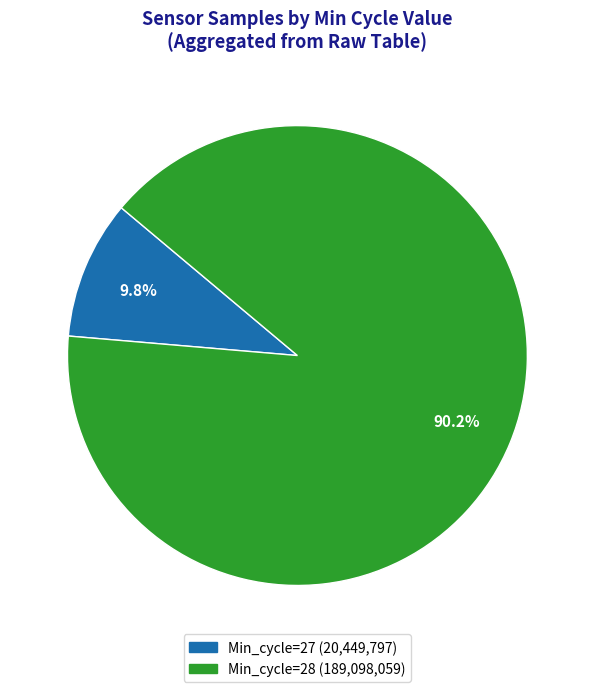

Is there a majority slice in this chart?

Yes